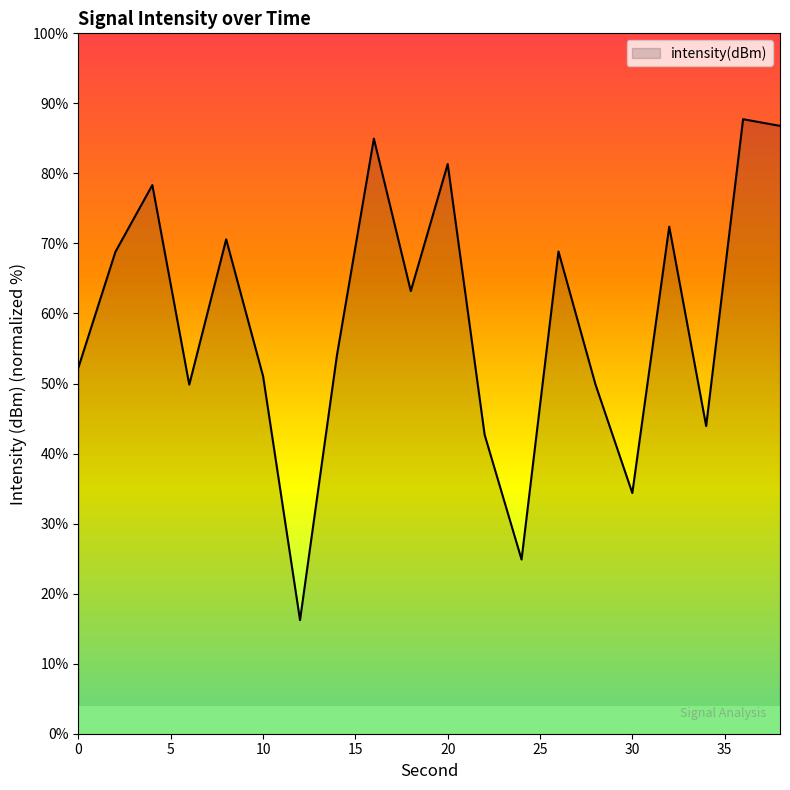

What is the minimum value shown in the chart?

16.2